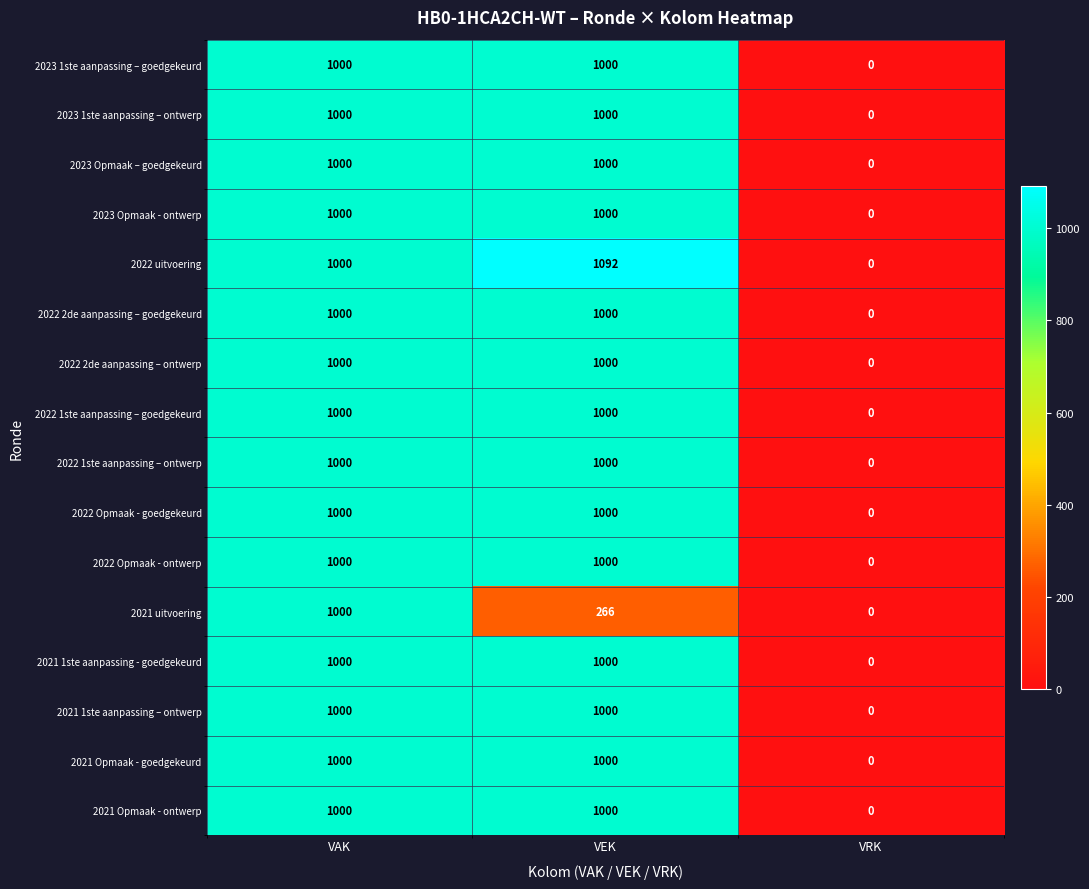

Which series has the largest total across all categories?

2022 uitvoering